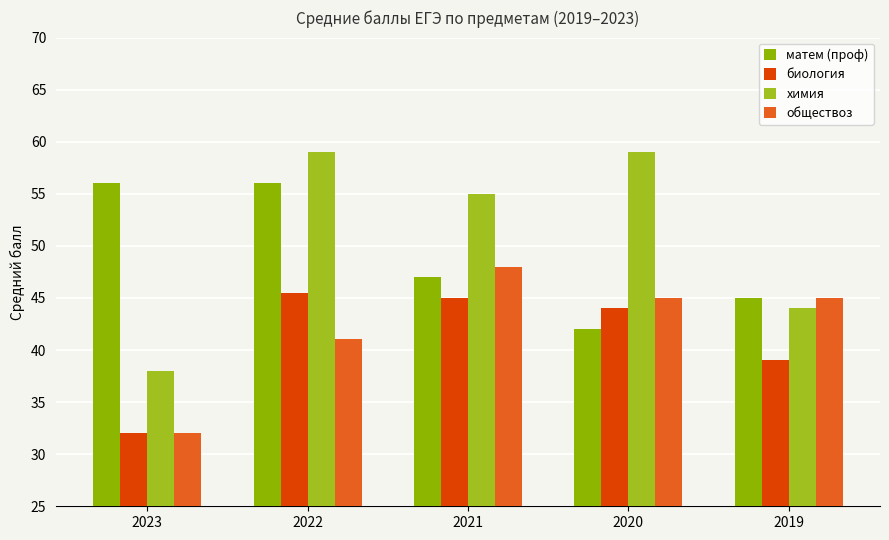

What are all the series names shown in the legend?

матем (проф), биология, химия, обществоз